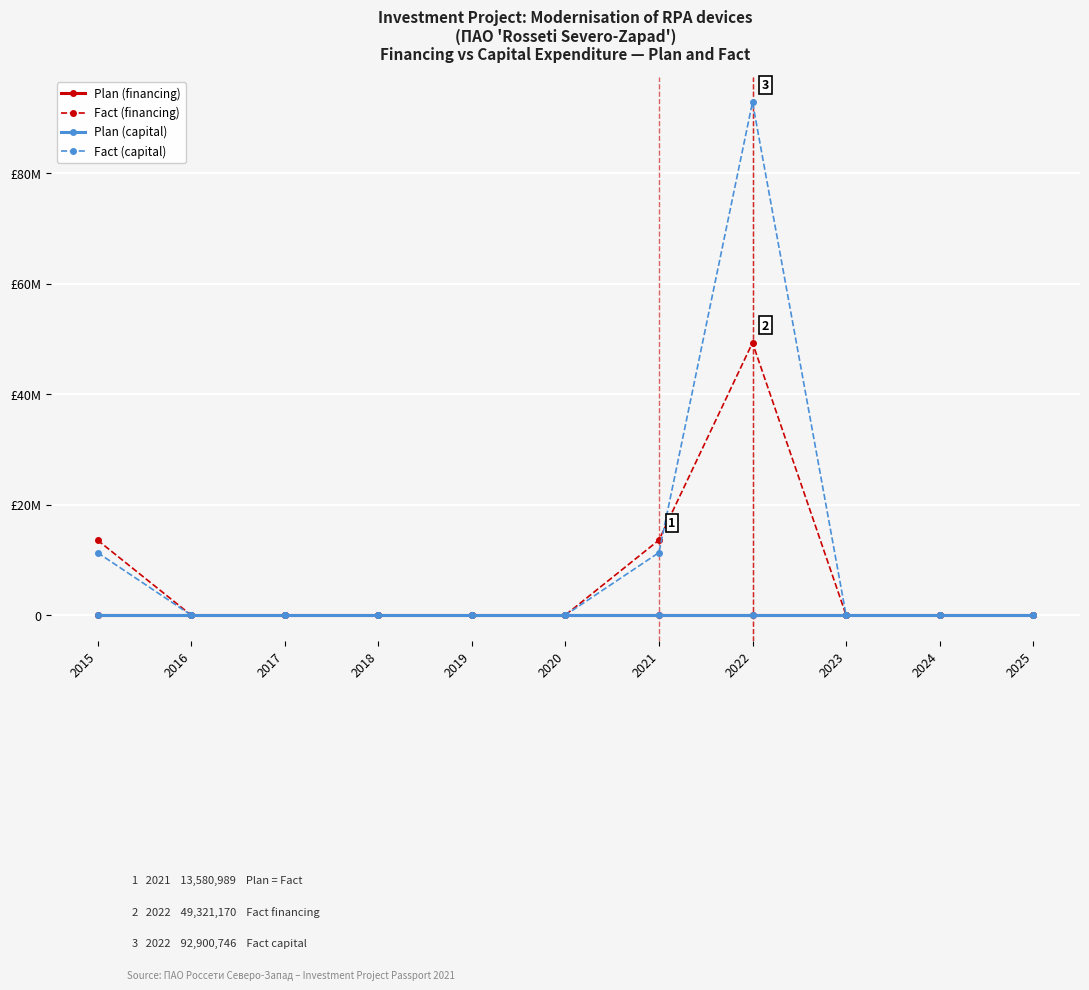

Is this an area chart (filled region under the line)?

No